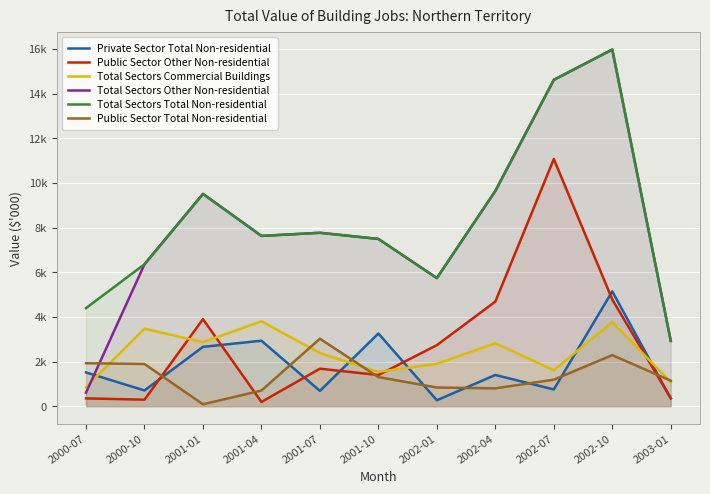

Reading left to right, extract all data points from this chart.

Private Sector Total Non-residential: 2000-07=1512	2000-10=705	2001-01=2658	2001-04=2932	2001-07=685	2001-10=3257	2002-01=266	2002-04=1398	2002-07=750	2002-10=5142	2003-01=347
Public Sector Other Non-residential: 2000-07=350	2000-10=290	2001-01=3900	2001-04=190	2001-07=1680	2001-10=1396	2002-01=2734	2002-04=4685	2002-07=11071	2002-10=4776	2003-01=356
Total Sectors Commercial Buildings: 2000-07=855	2000-10=3472	2001-01=2867	2001-04=3804	2001-07=2380	2001-10=1537	2002-01=1902	2002-04=2818	2002-07=1610	2002-10=3770	2003-01=1078
Total Sectors Other Non-residential: 2000-07=607	2000-10=6357	2001-01=9509	2001-04=7627	2001-07=7767	2001-10=7492	2002-01=5738	2002-04=9641	2002-07=14618	2002-10=15975	2003-01=2923
Total Sectors Total Non-residential: 2000-07=4393	2000-10=6357	2001-01=9509	2001-04=7627	2001-07=7767	2001-10=7492	2002-01=5738	2002-04=9641	2002-07=14618	2002-10=15975	2003-01=2923
Public Sector Total Non-residential: 2000-07=1924	2000-10=1890	2001-01=85	2001-04=701	2001-07=3022	2001-10=1302	2002-01=837	2002-04=800	2002-07=1188	2002-10=2287	2003-01=1141